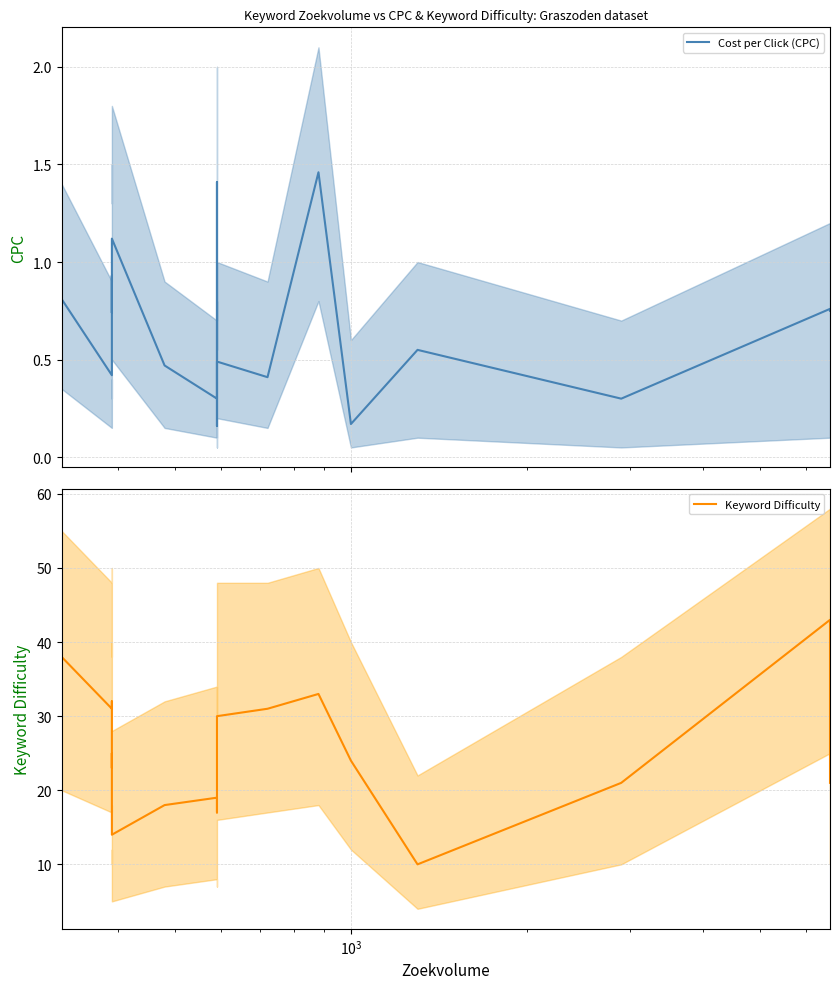

True or false: Keyword Difficulty and Cost per Click (CPC) intersect in this chart.

False